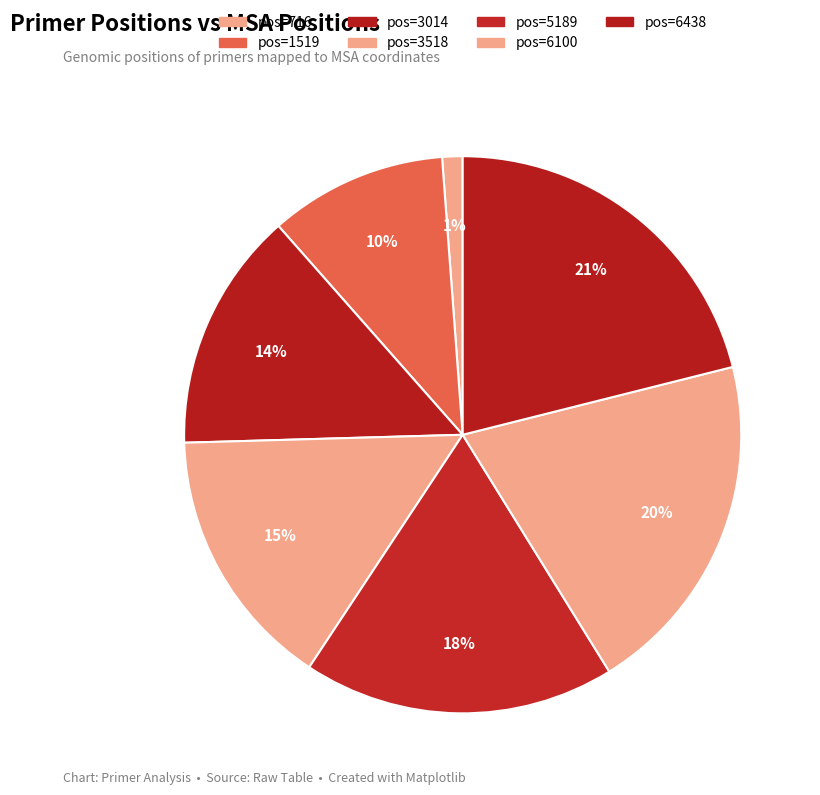

Count the number of slices in the pie.

7